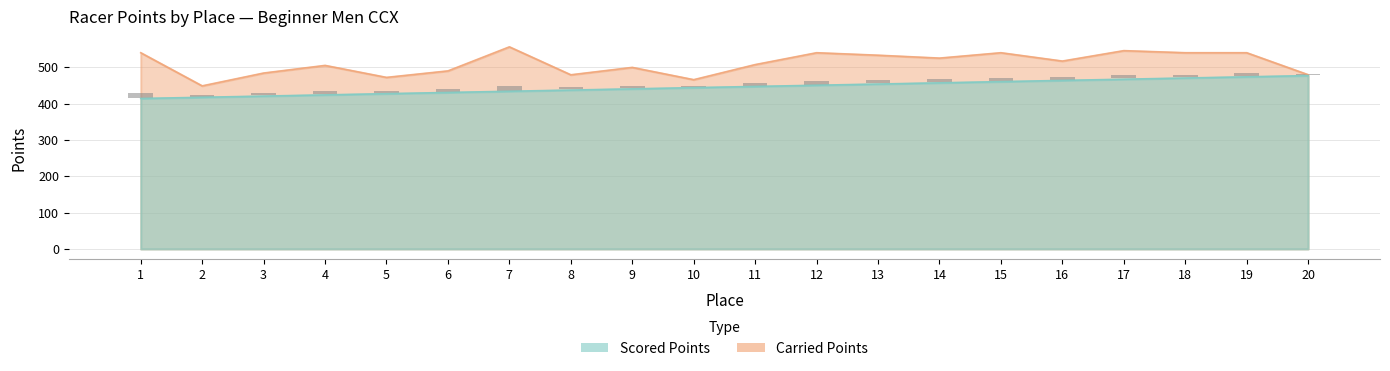

What is the minimum value shown in the chart?

414.1